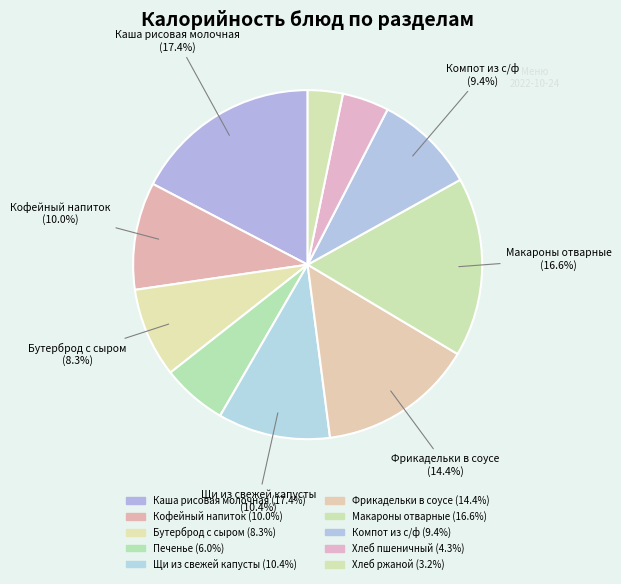

True or false: Макароны отварные accounts for 5% of the total.

False